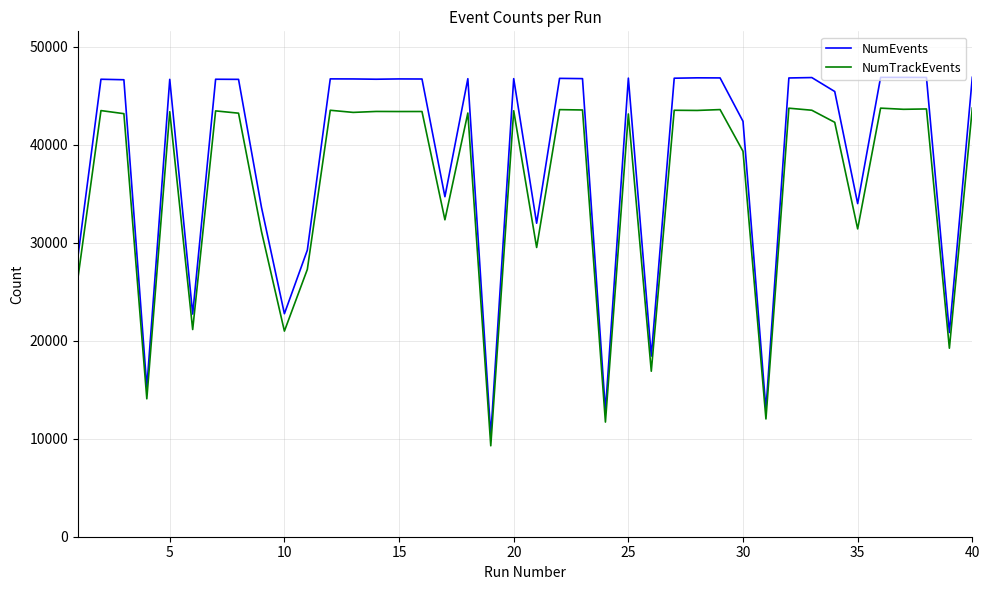

What is the highest value of the NumEvents series?

46892